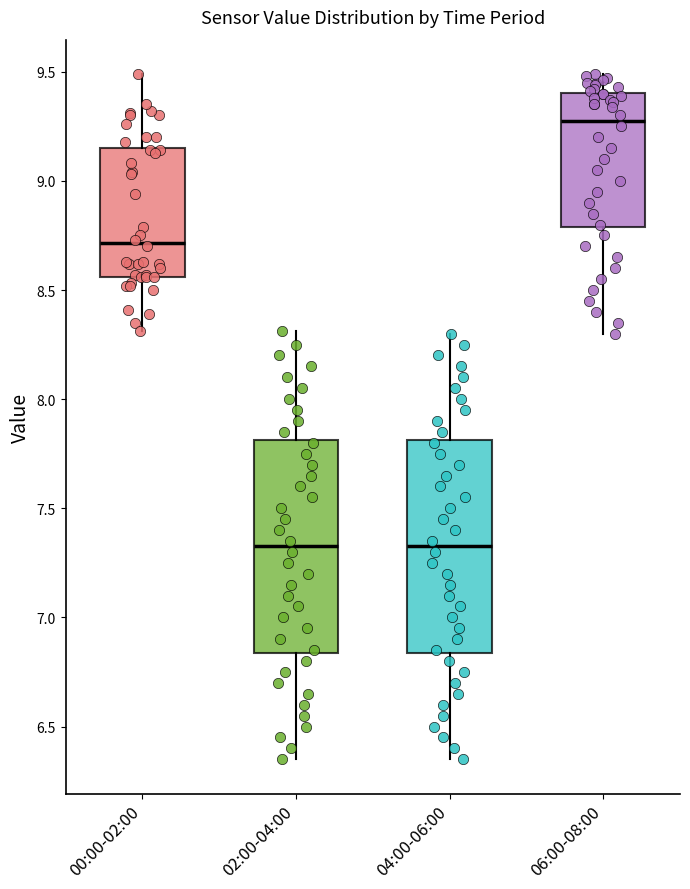

Where is the lower edge of the box for 02:00-04:00 on the y-axis? The values are not printed on the chart, so give them approximately, as read against the axis.

6.85